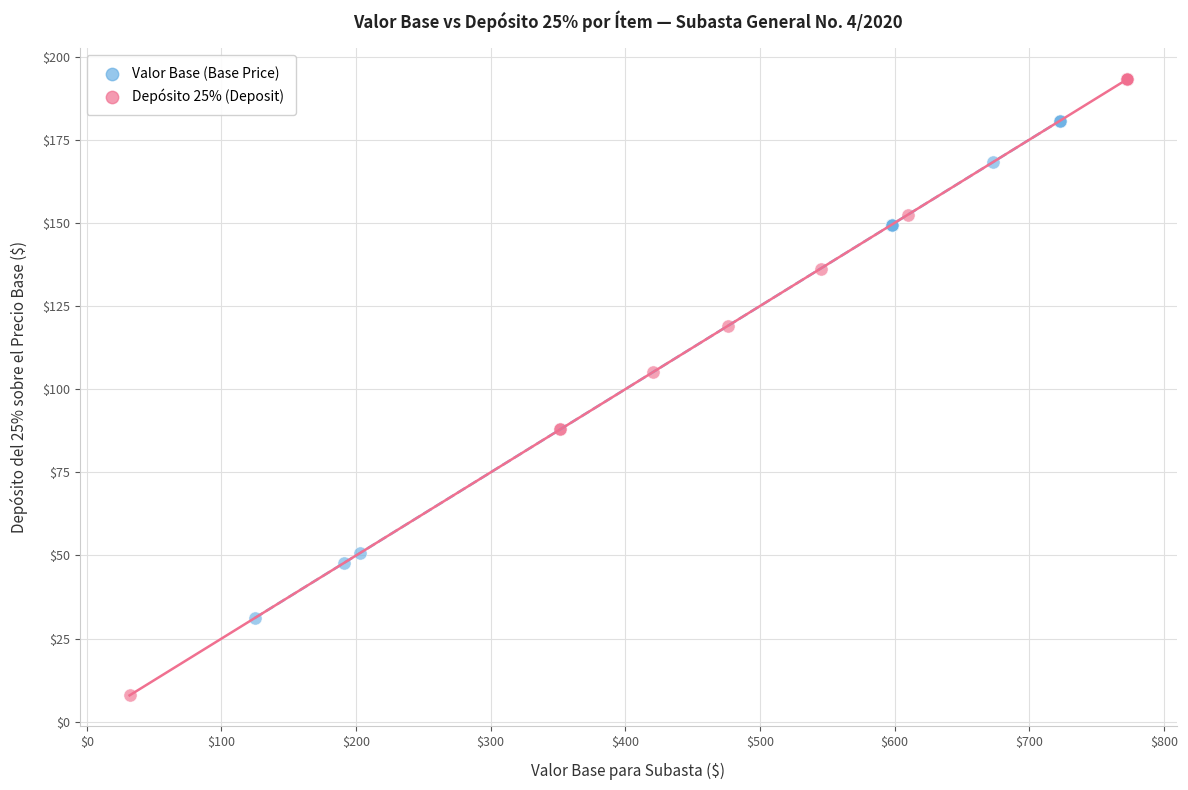

Which series reaches the minimum Y coordinate?

Depósito 25% (Deposit)